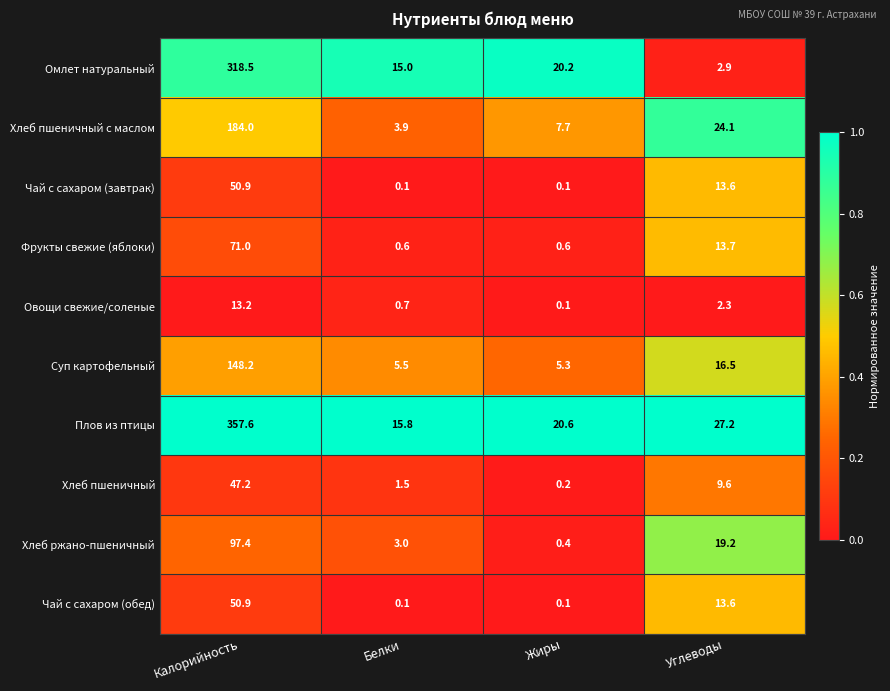

True or false: Плов из птицы has a value of 15.8 at Белки.

True